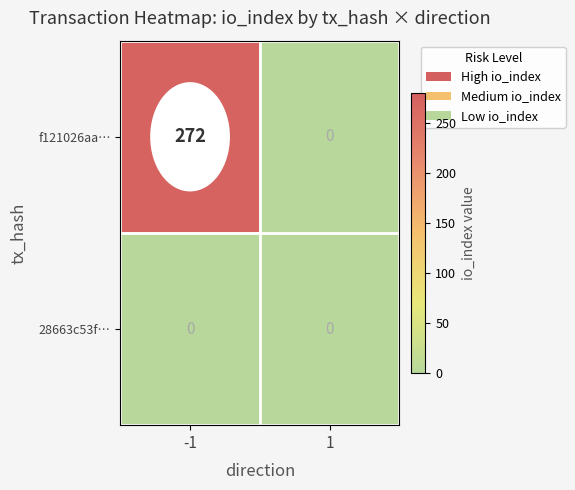

What is the difference between the highest and lowest values at -1?

272